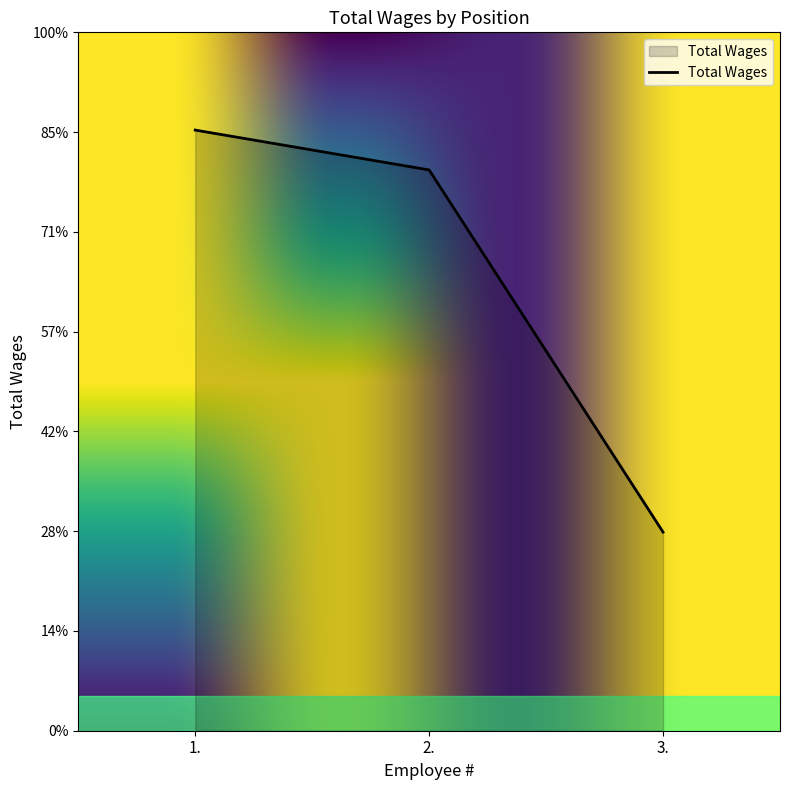

Approximately how many times larger is the value at 3. compared to 2.?

0.4